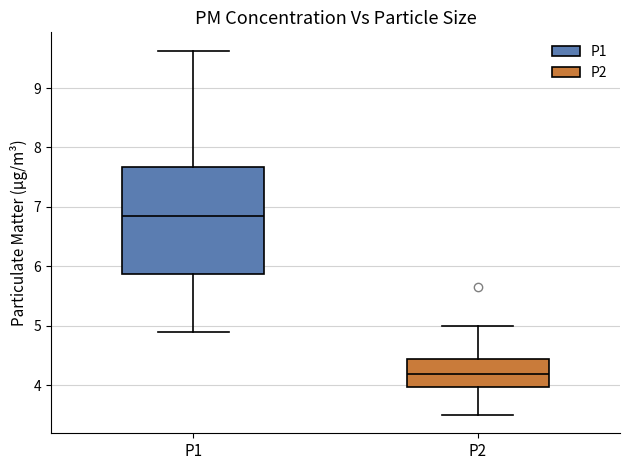

Reading left to right, read every box against the y-axis: the position of its median line, the range the box covers, and the ends of its whiskers. The values are not printed on the chart, so give them approximately, as read against the axis.

P1: median 6.8, box 5.9 to 7.7, whiskers 4.9 to 9.6
P2: median 4.2, box 4.0 to 4.4, whiskers 3.5 to 5.0